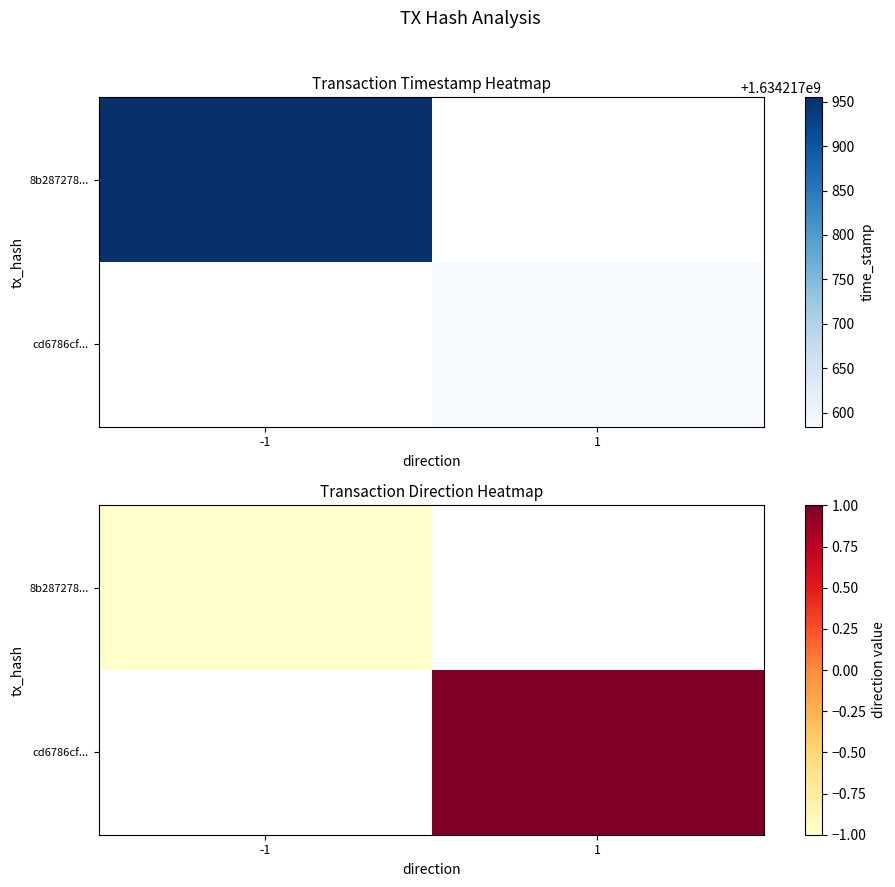

Rank the series by their maximum value, from lowest to highest.

8b287278..., cd6786cf...